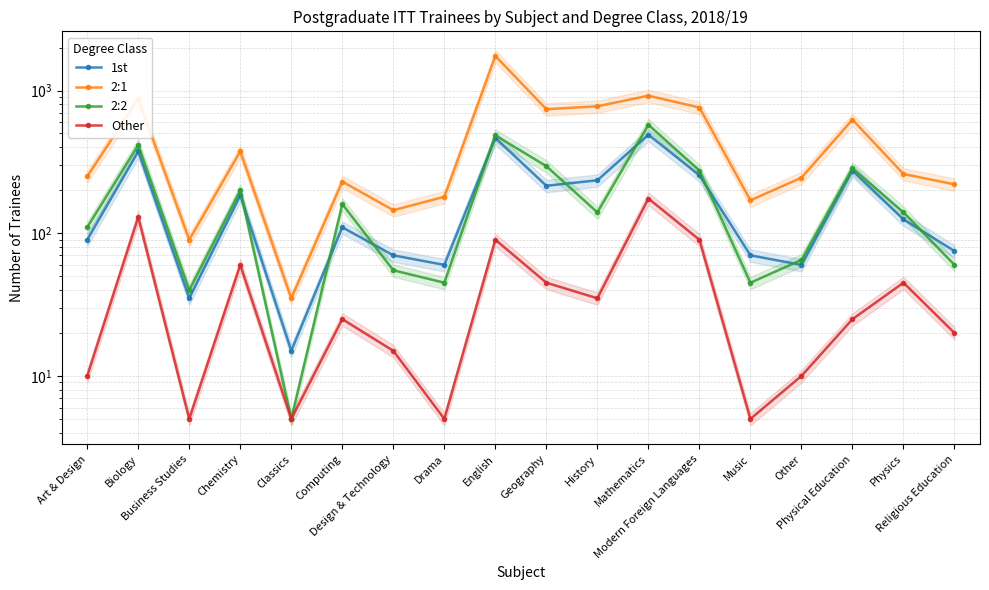

What is the difference between the highest and lowest values at Other?

235